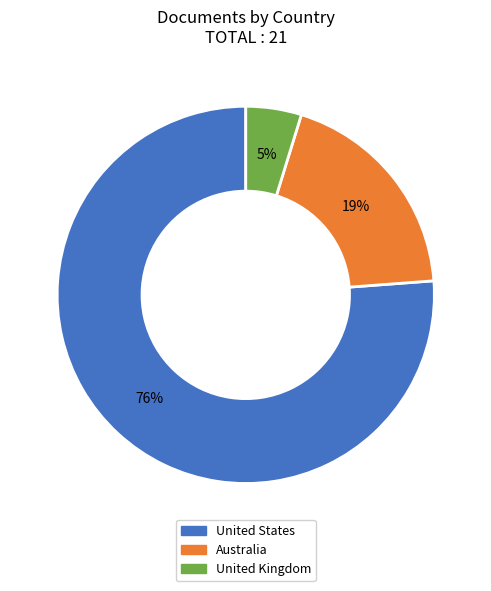

To the nearest percent, what portion does United States represent?

76%